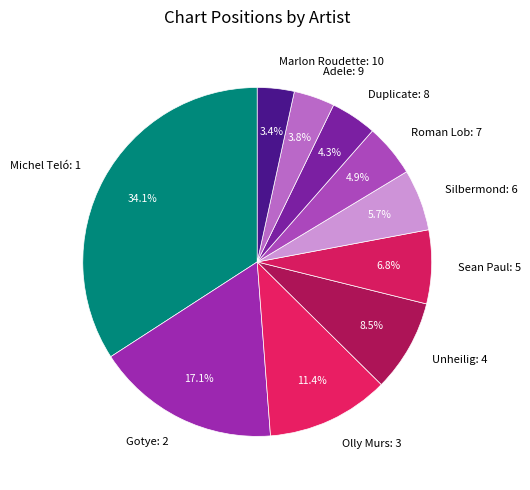

What portion of the pie excludes Duplicate?

95.7%